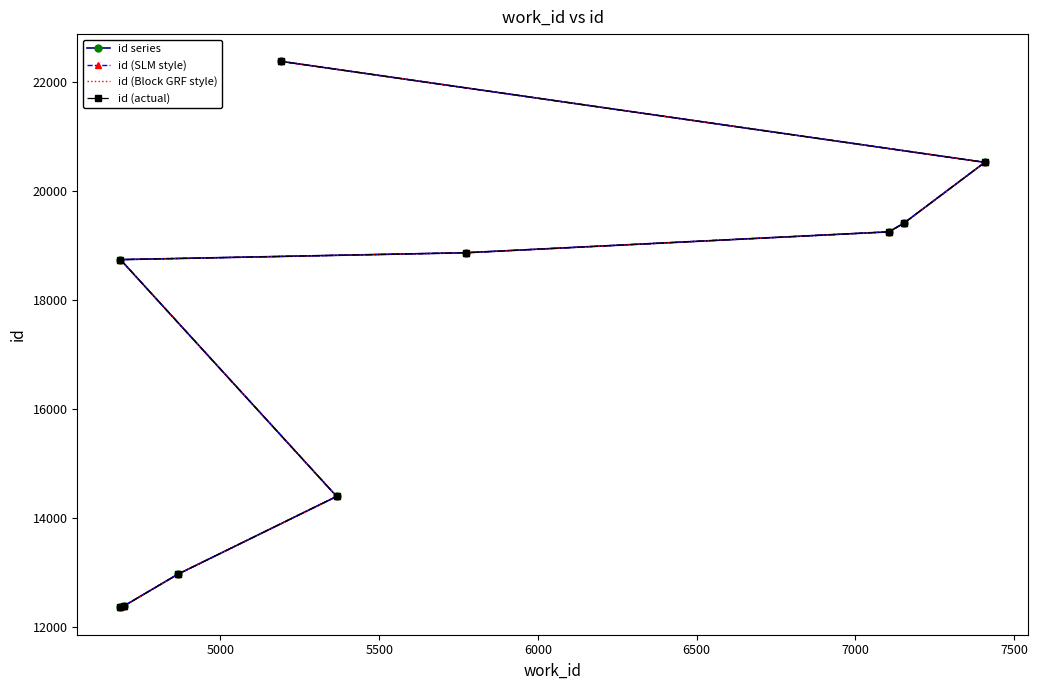

True or false: id series and id (actual) cross at least once.

False